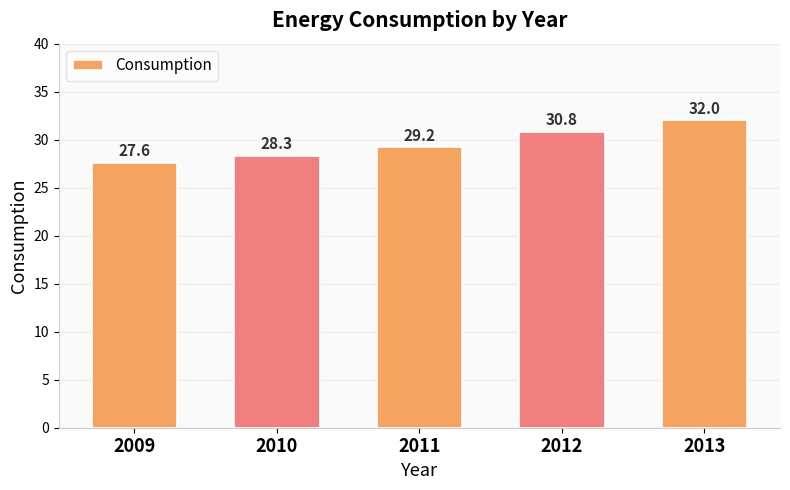

Does the chart contain any negative values?

No